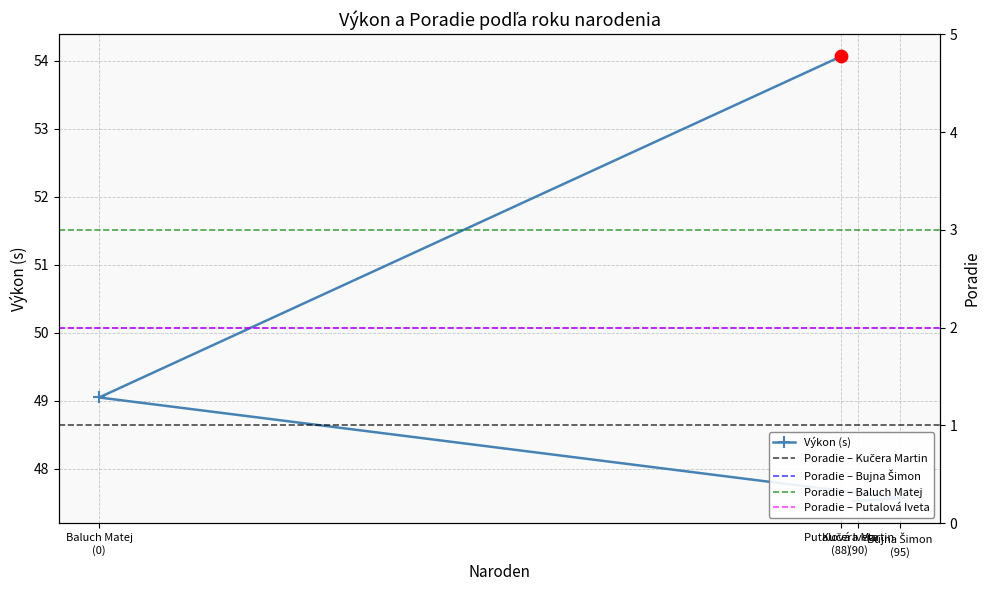

Which has a higher value, Bujna Šimon (95) or Kučera Martin (90)?

Bujna Šimon (95)